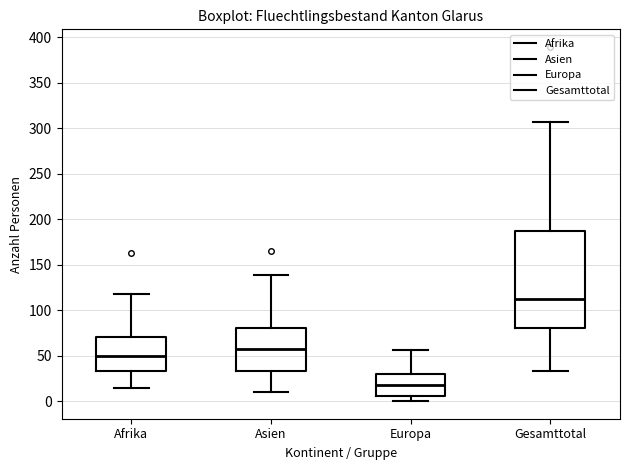

Which box's median line is the lowest?

Europa